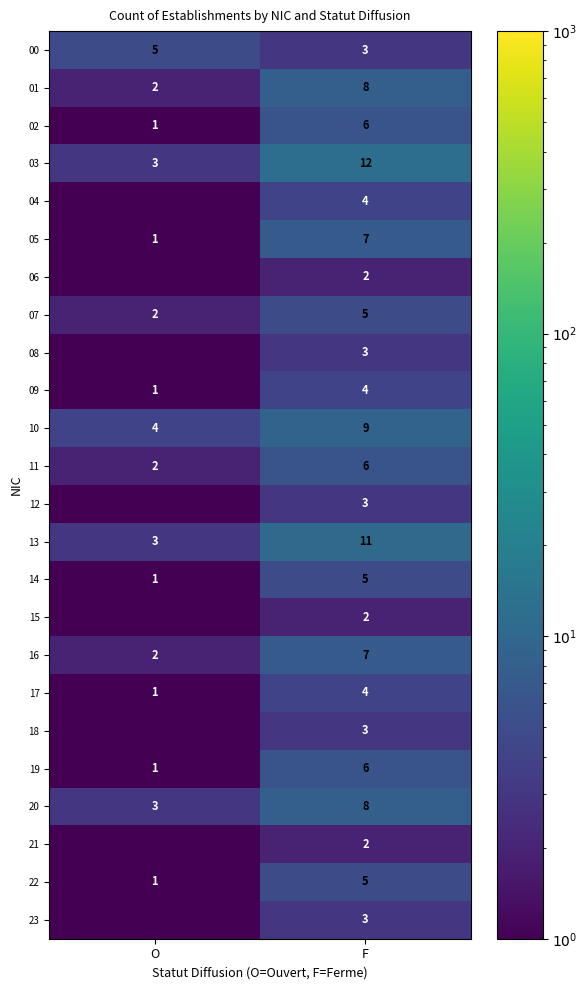

Where is 07 nearest to the value 3?

O